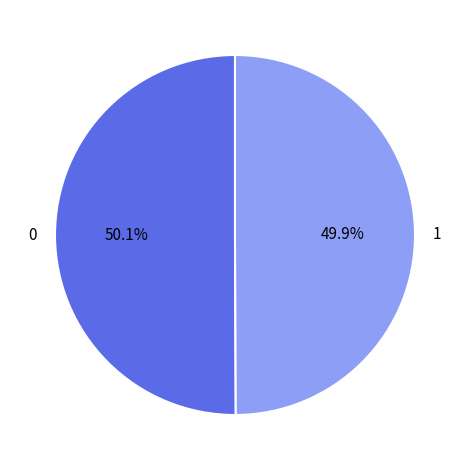

To the nearest percent, what is the average slice percentage?

50%